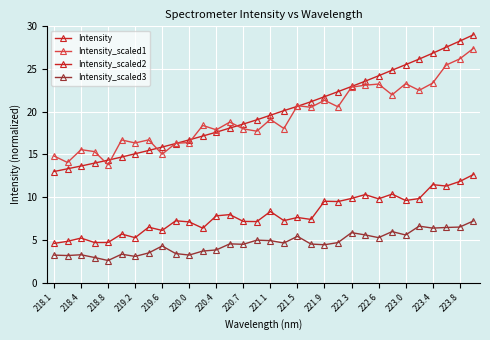

How many categories are shown in the chart?

32